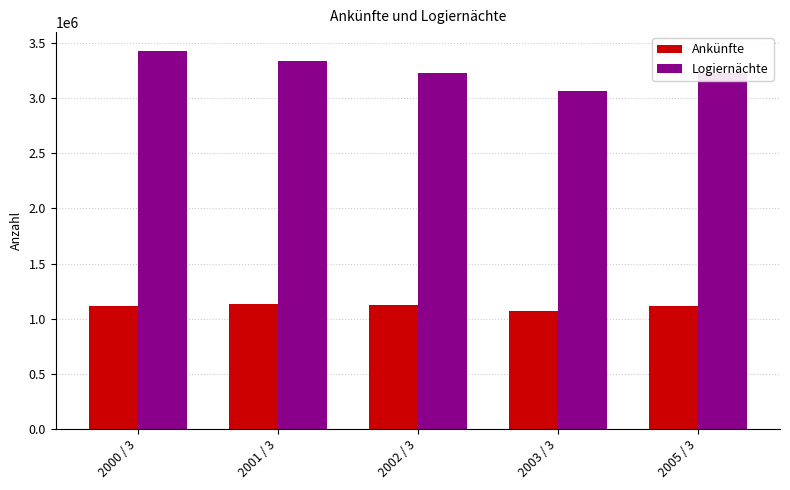

How many bars are there in total?

10